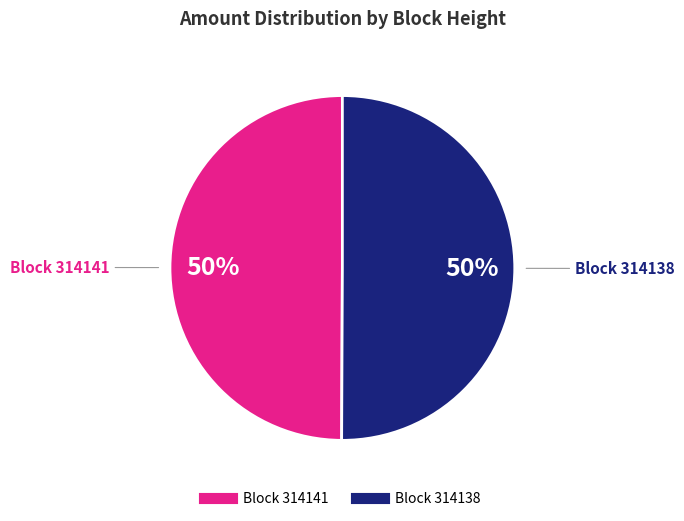

To the nearest percent, what is the average slice percentage?

50%